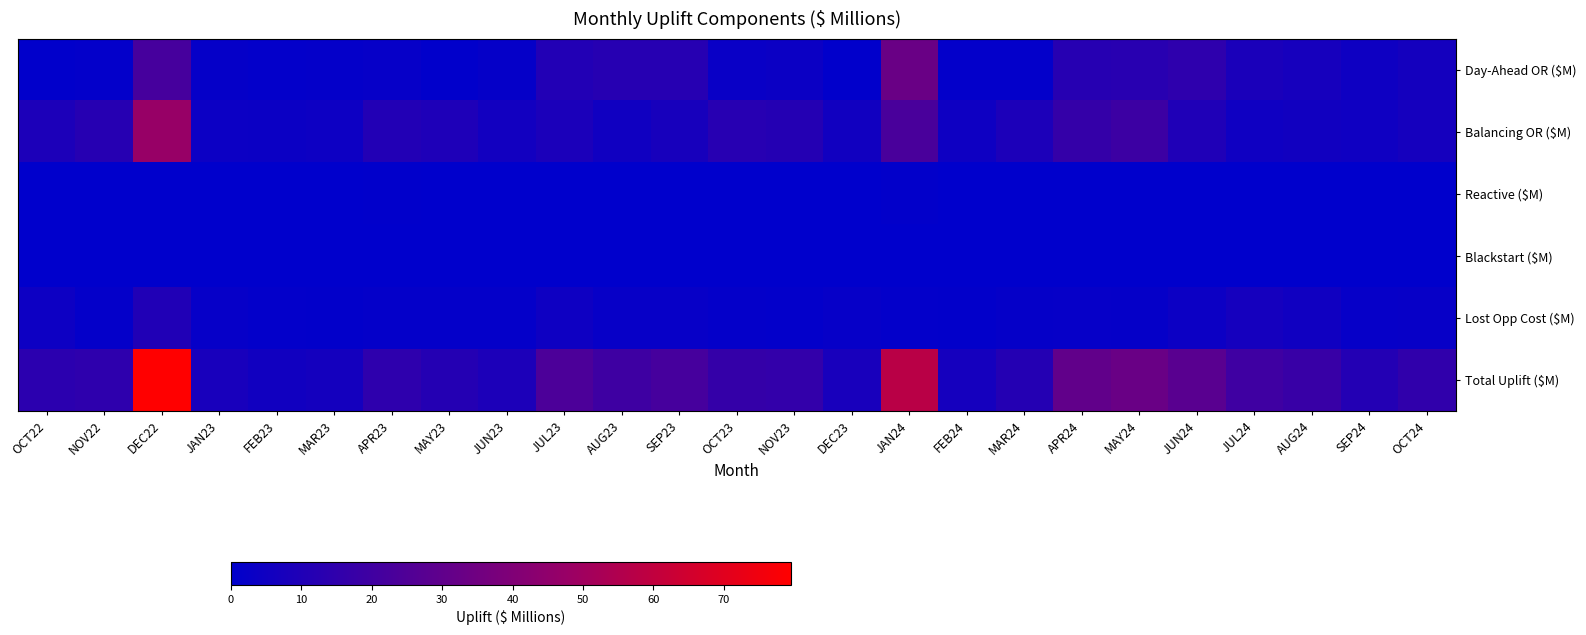

Which series has the widest spread of values?

Total Uplift ($M)